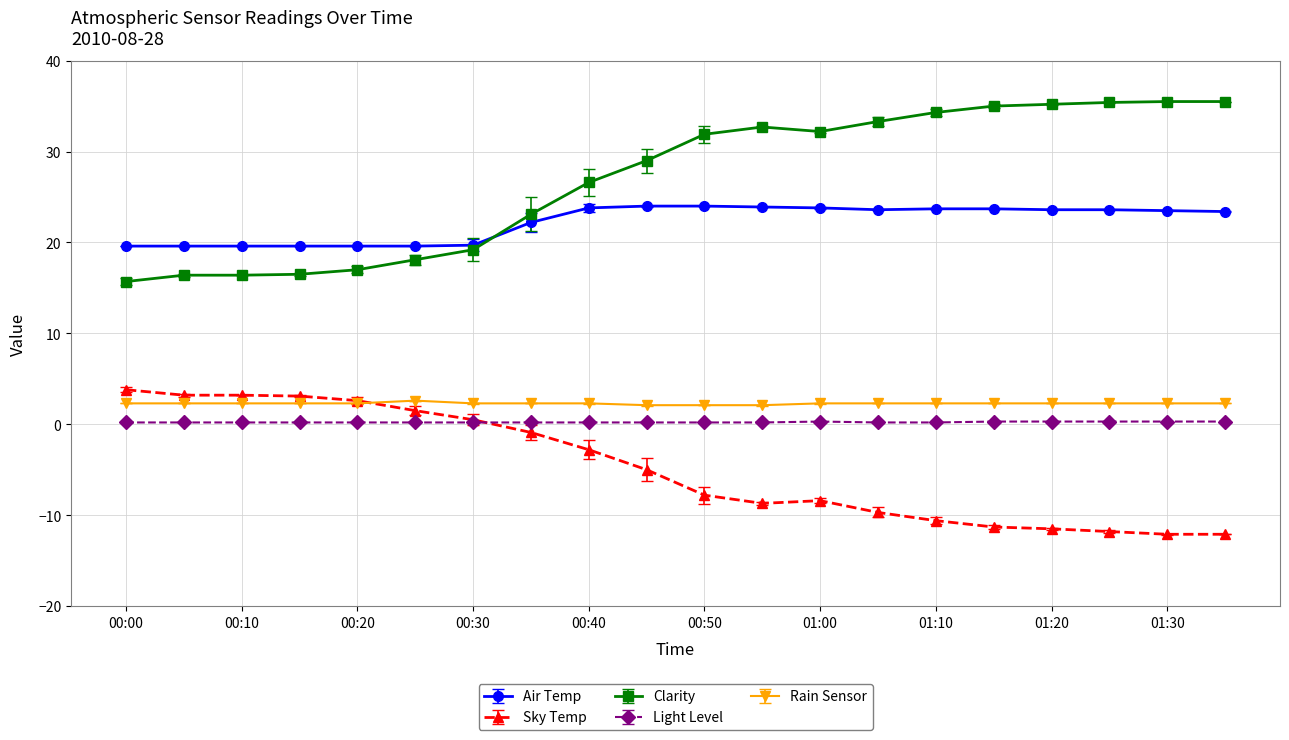

Which series has the largest total across all categories?

Clarity